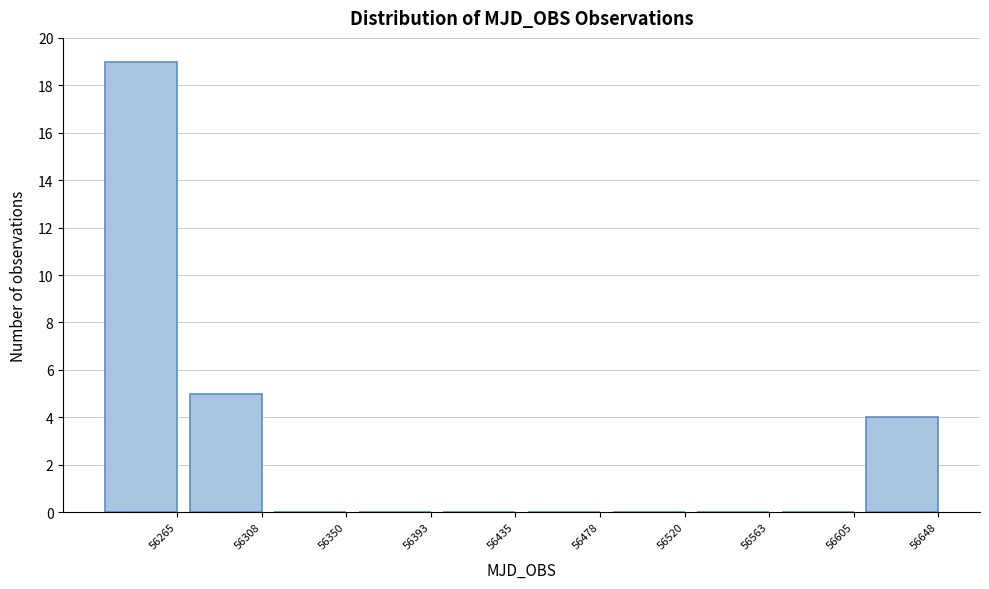

Reading left to right, transcribe all the data shown in this chart.

56265=19	56308=5	56350=0	56393=0	56435=0	56478=0	56520=0	56563=0	56605=0	56648=4